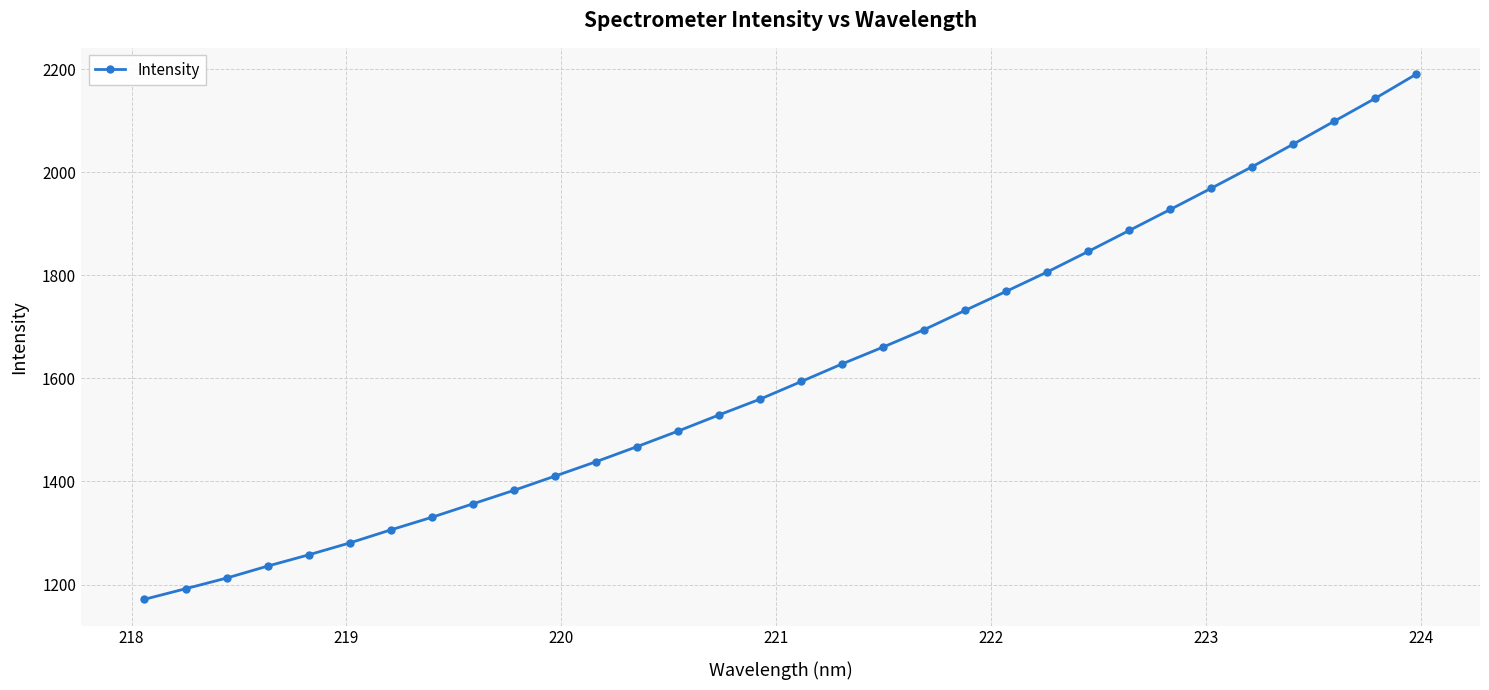

True or false: there are more than 2 points higher than both neighbors.

False